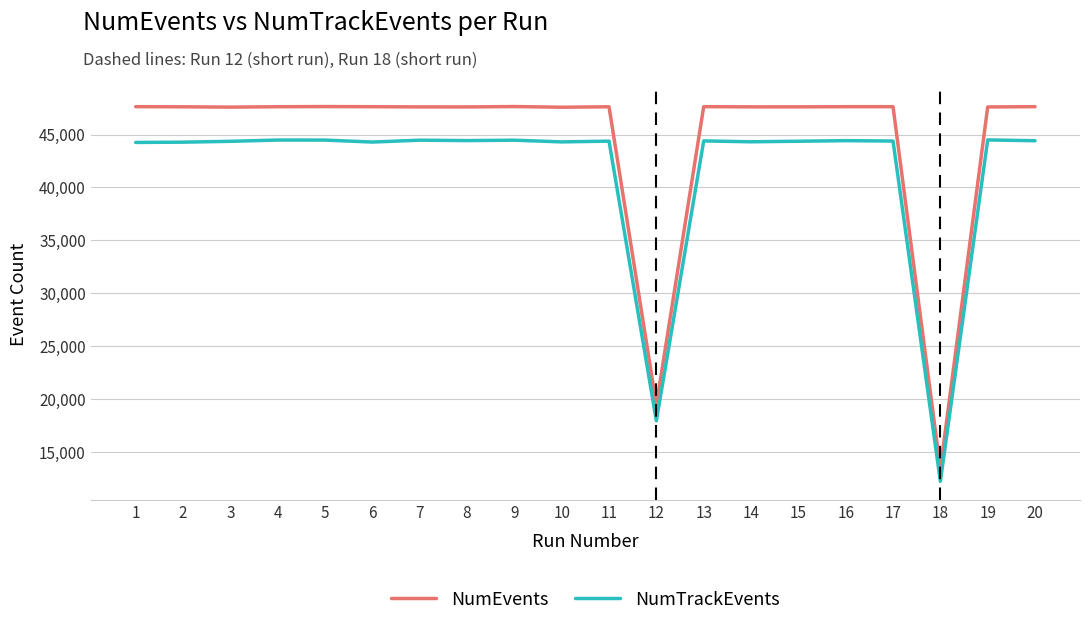

Does the chart have visible grid lines?

Yes